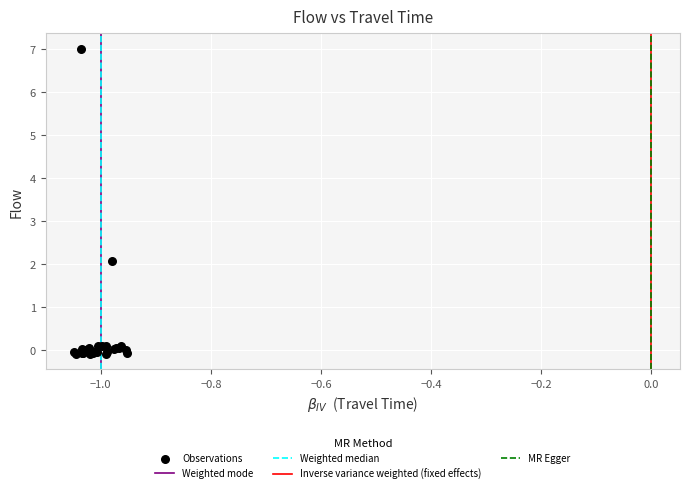

What Y value in the scatter plot is closest to 3?

2.1